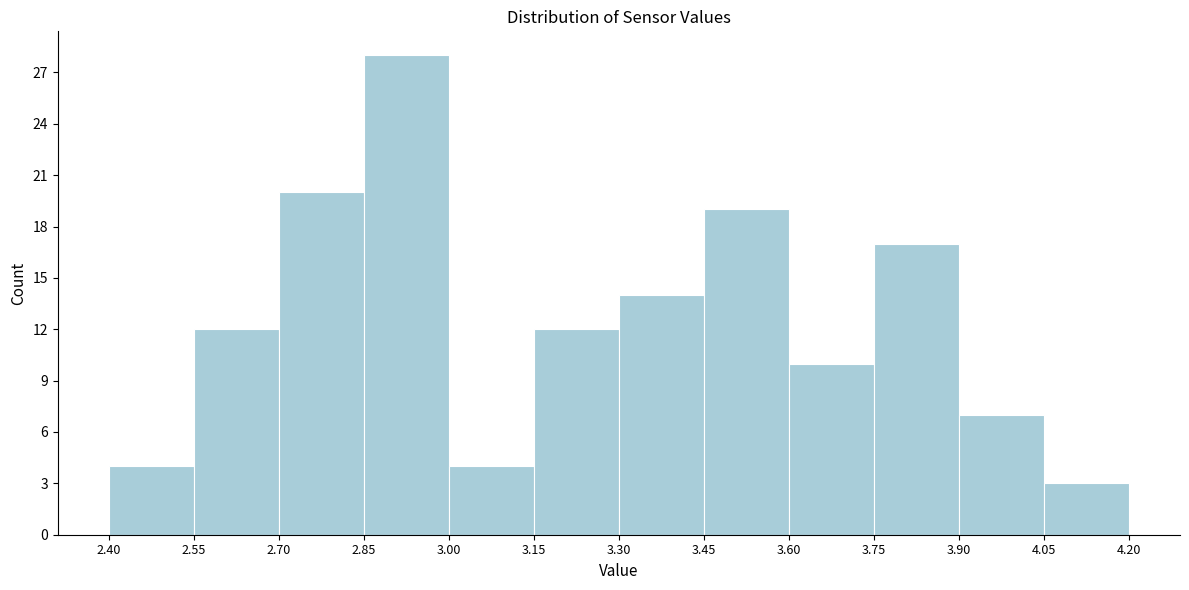

What is the height of the bar covering 2.55 to 2.70 on the x-axis? The values are not printed on the chart, so give them approximately, as read against the axis.

12